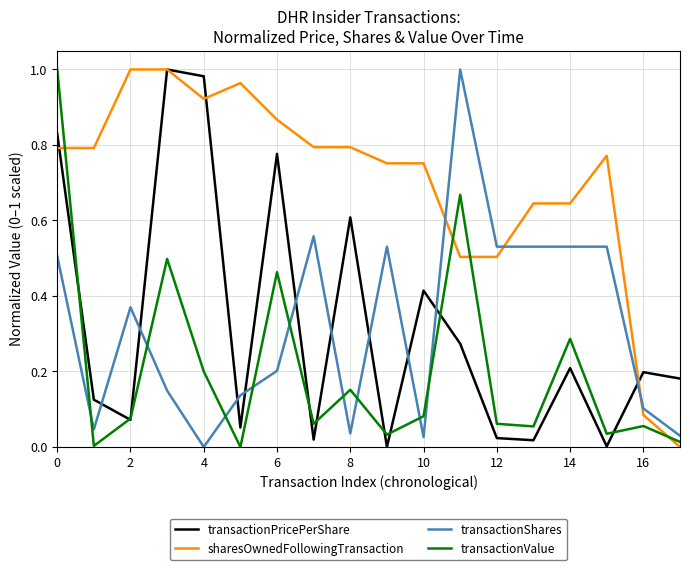

Which series has the largest total across all categories?

sharesOwnedFollowingTransaction